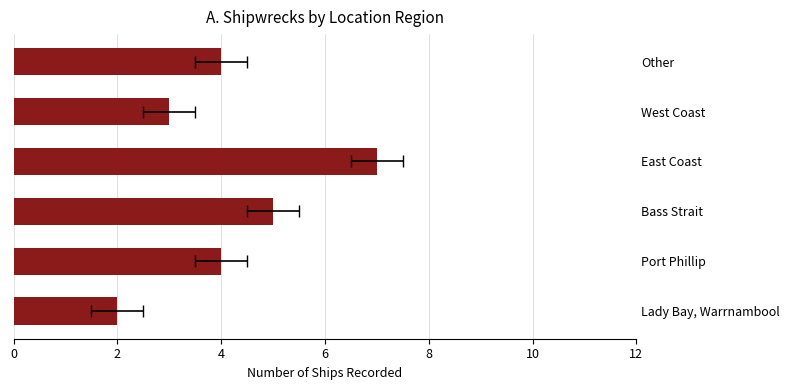

Does the chart contain any negative values?

No